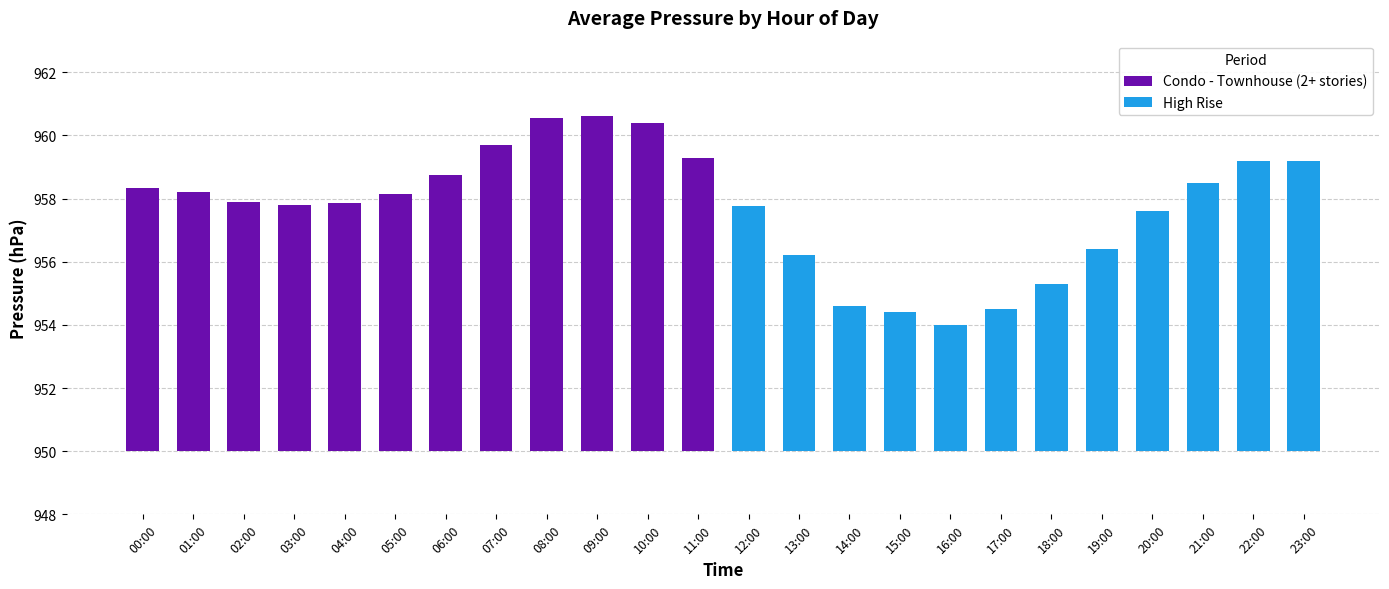

Which series has the widest spread of values?

High Rise